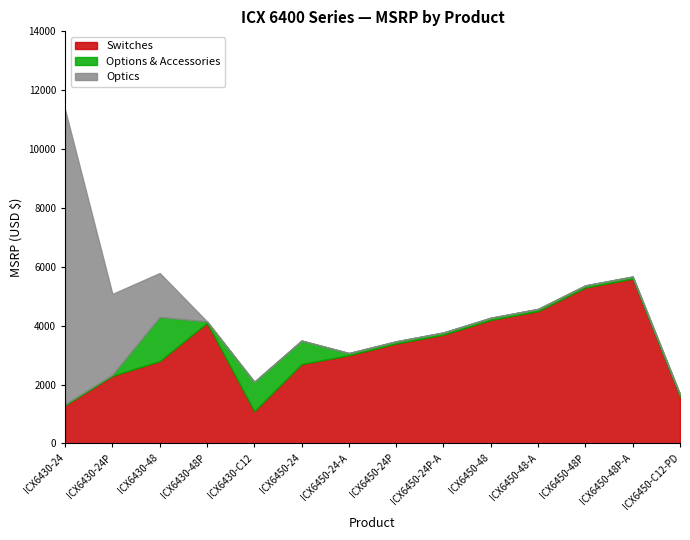

What is the sum of the Switches values at ICX6450-48P and ICX6450-24-A?

8290